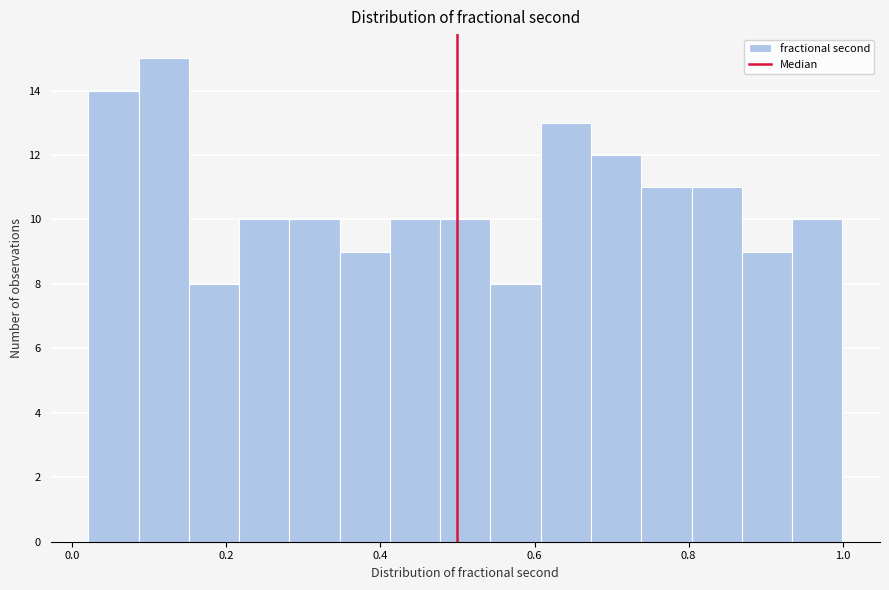

Read against the x-axis, roughly where is the centre of the tallest bar?

0.12